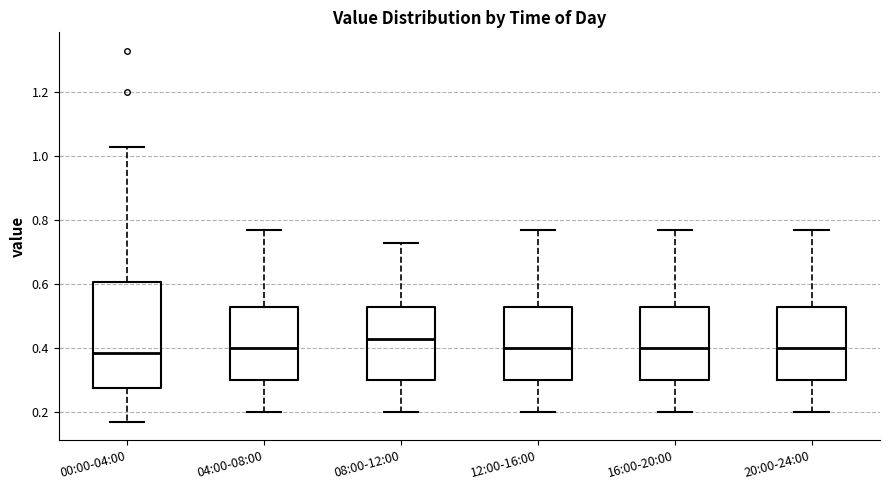

Comparing the boxes themselves (not the whiskers), which one is the tallest?

00:00-04:00